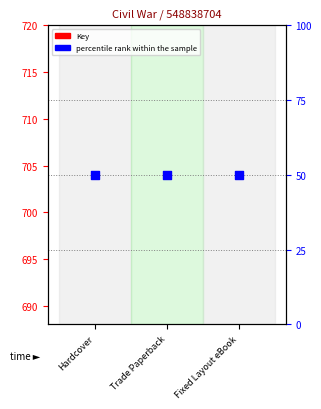

What are all the series names shown in the legend?

Key, percentile rank within the sample